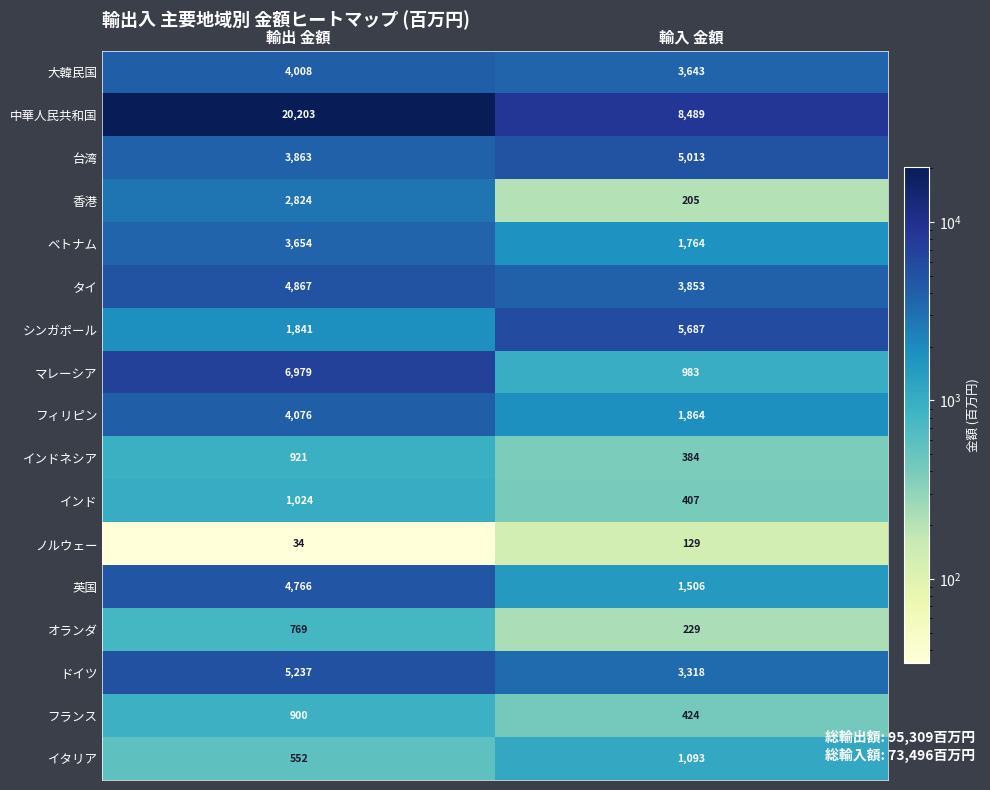

What is the spread (max minus min) of values at 輸出 金額?

20169